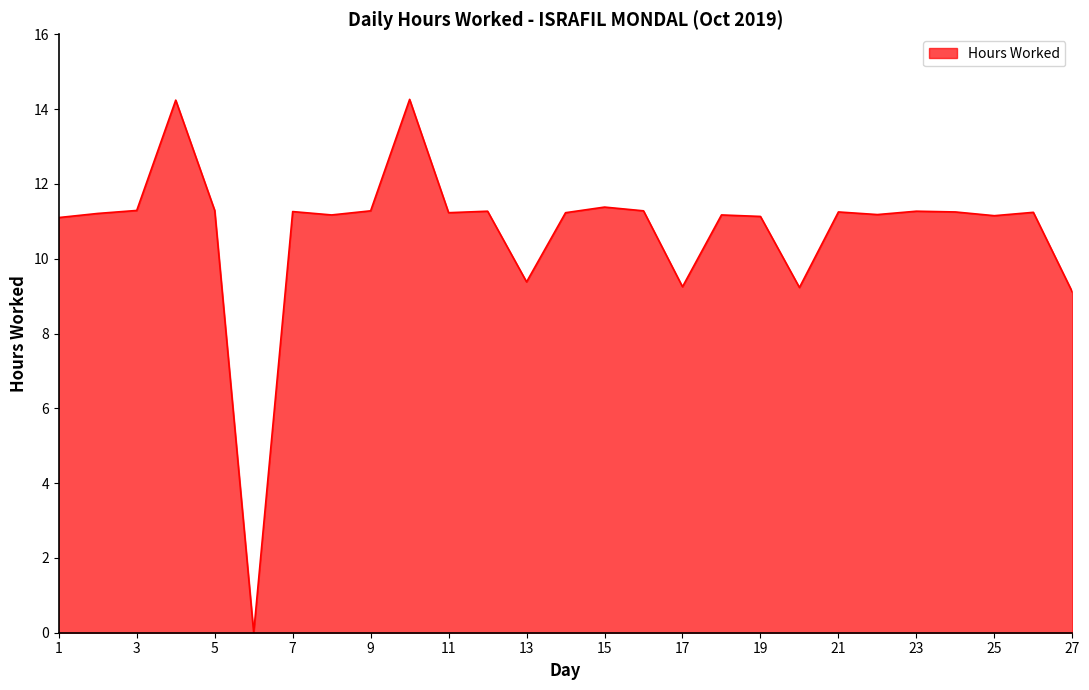

How many values are above zero?

26